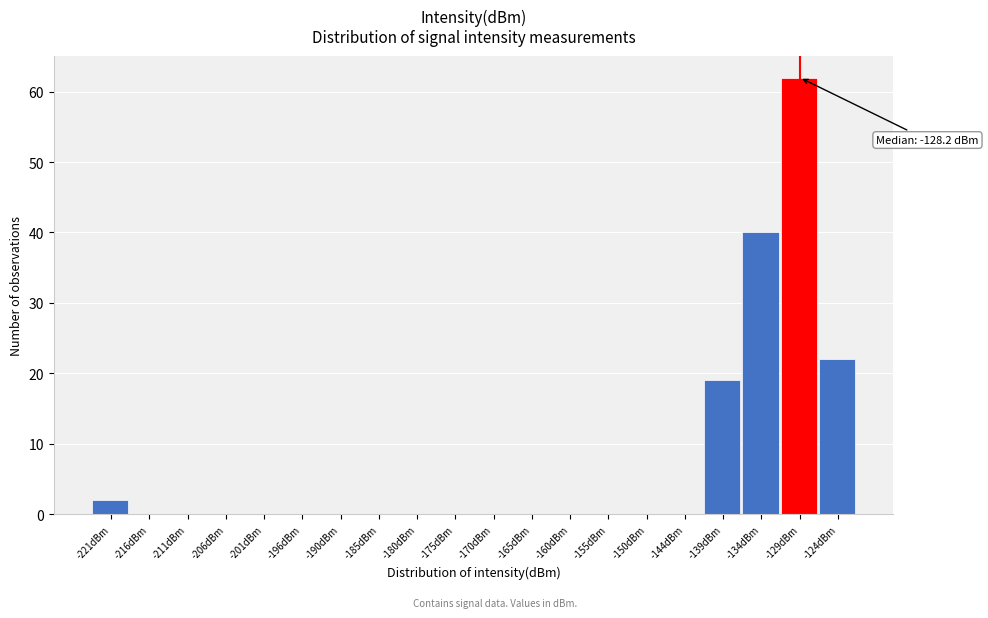

Reading right to left, extract all data points from this chart.

-124dBm=22	-129dBm=62	-134dBm=40	-139dBm=19	-144dBm=0	-150dBm=0	-155dBm=0	-160dBm=0	-165dBm=0	-170dBm=0	-175dBm=0	-180dBm=0	-185dBm=0	-190dBm=0	-196dBm=0	-201dBm=0	-206dBm=0	-211dBm=0	-216dBm=0	-221dBm=2